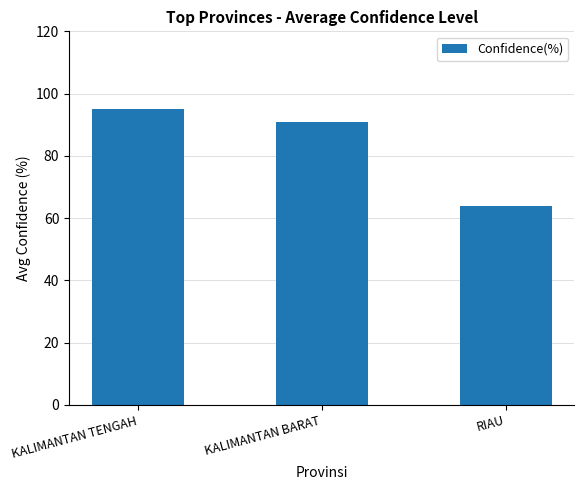

Read the value at KALIMANTAN TENGAH, to the nearest 10.

100